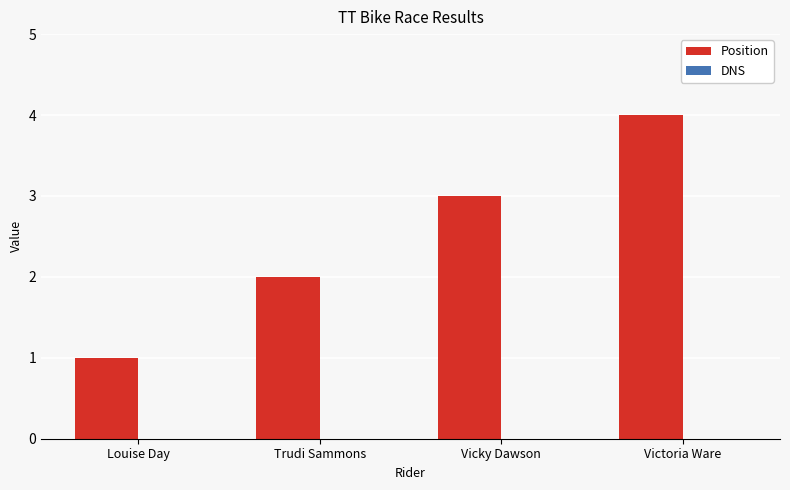

Which has a higher value, Vicky Dawson or Trudi Sammons?

Vicky Dawson